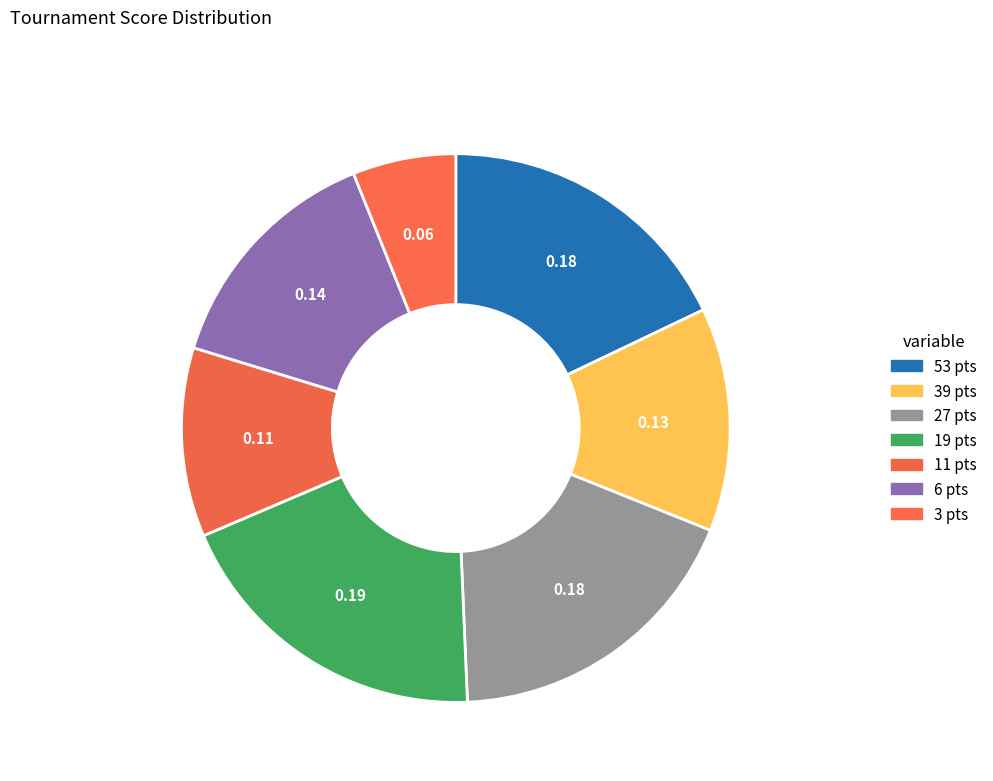

How many slices are in this pie chart?

7